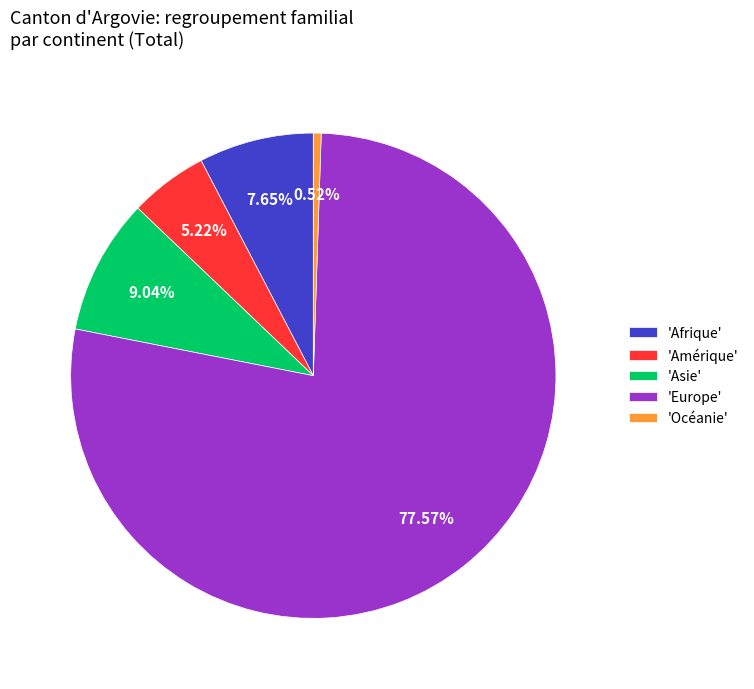

Which has a higher value, 'Asie' or 'Amérique'?

'Asie'